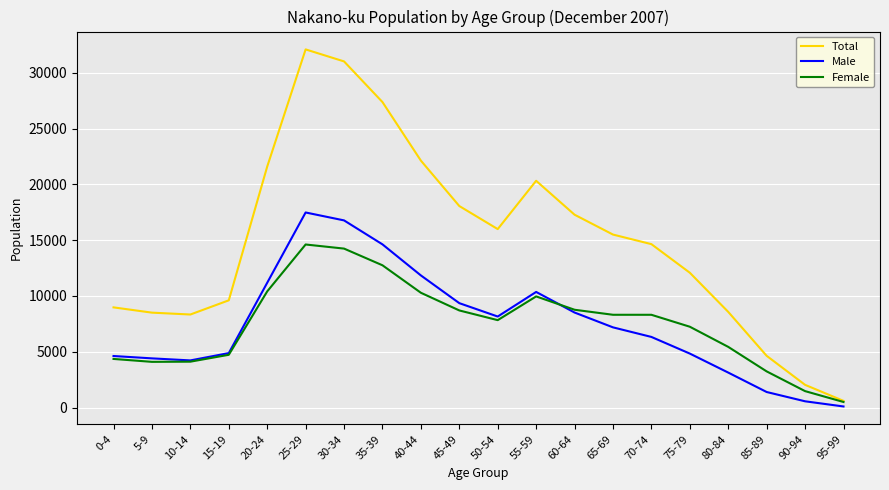

True or false: Male has more than 1 interior local peaks.

True